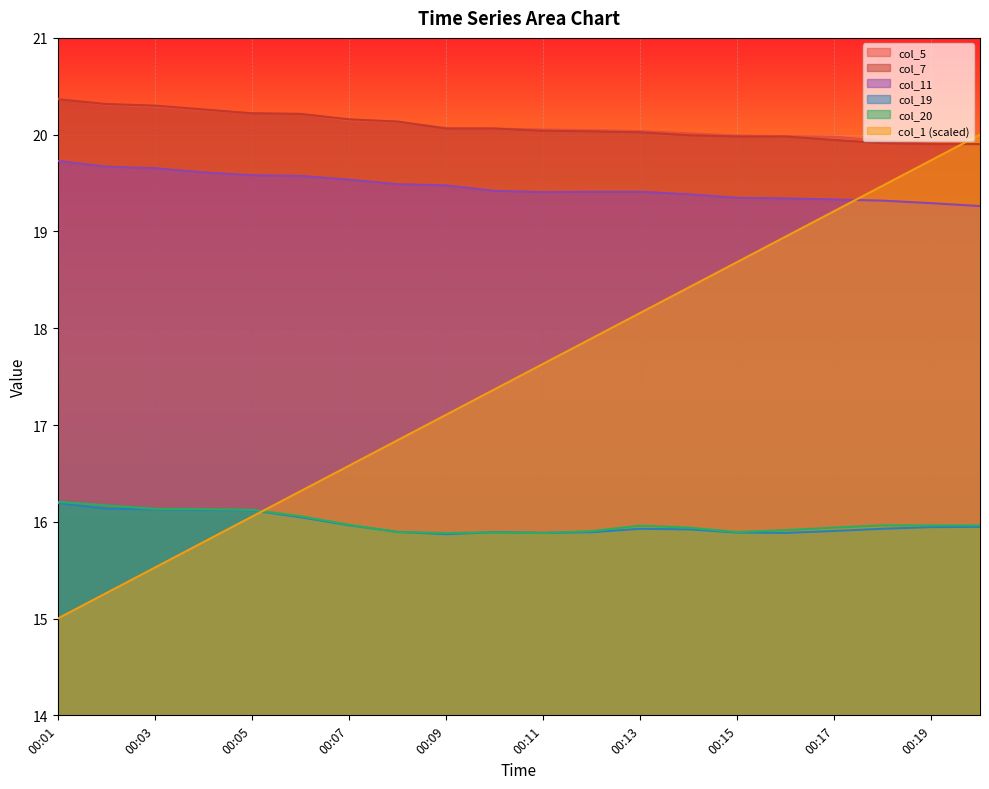

The value of col_7 at 00:02 is 20.3. True or false?

True